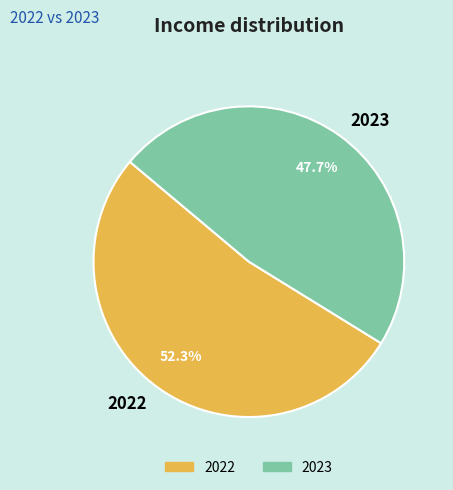

What is the ratio of the value at 2023 to the value at 2022?

0.9